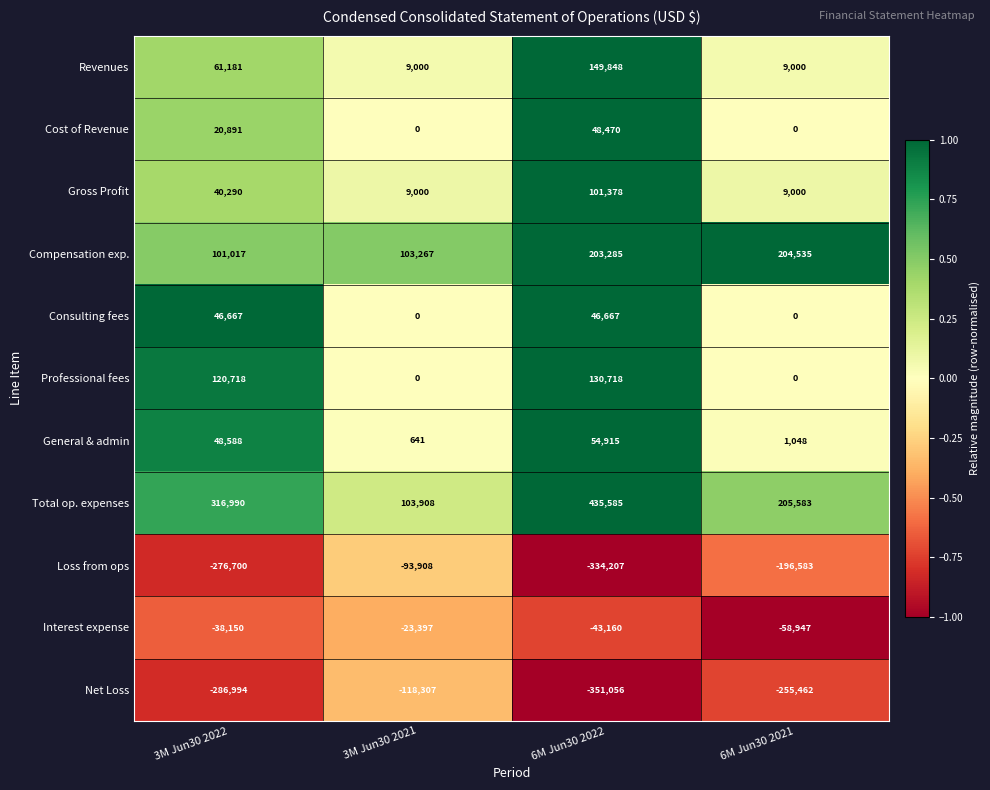

What is the greatest value displayed?

435585